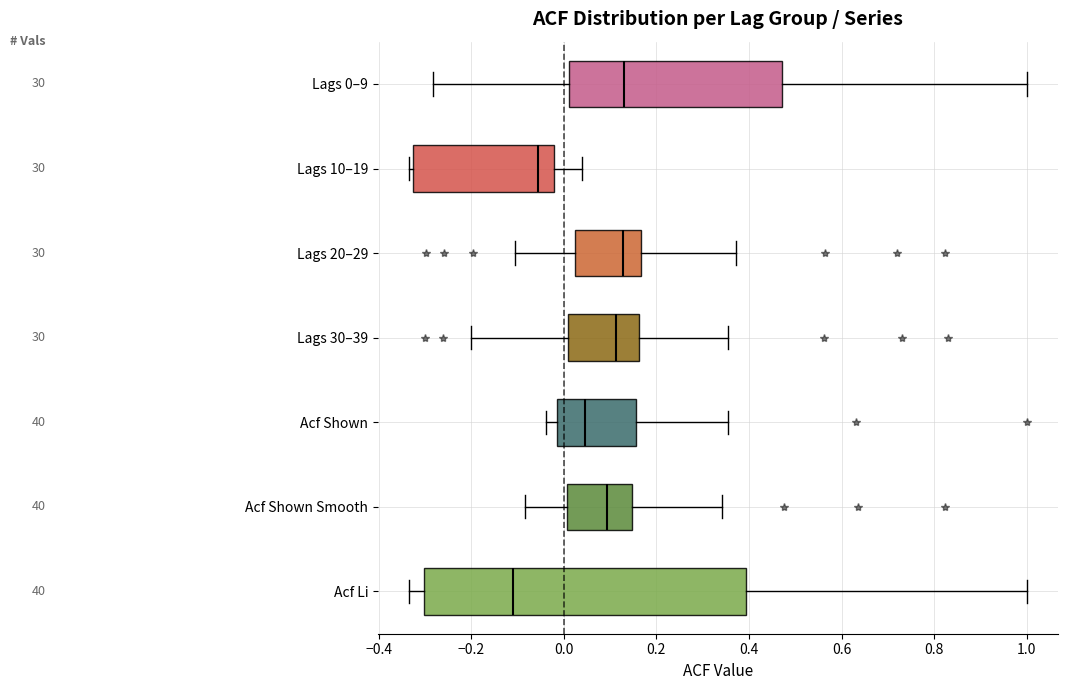

Reading bottom to top, read every box against the x-axis: the position of its median line, the range the box covers, and the ends of its whiskers. The values are not printed on the chart, so give them approximately, as read against the axis.

Acf Li: median -0.10, box -0.30 to 0.40, whiskers -0.34 to 1.00
Acf Shown Smooth: median 0.10, box 0.00 to 0.14, whiskers -0.08 to 0.34
Acf Shown: median 0.04, box -0.02 to 0.16, whiskers -0.04 to 0.36
Lags 30–39: median 0.12, box 0.00 to 0.16, whiskers -0.20 to 0.36
Lags 20–29: median 0.12, box 0.02 to 0.16, whiskers -0.10 to 0.38
Lags 10–19: median -0.06, box -0.32 to -0.02, whiskers -0.34 to 0.04
Lags 0–9: median 0.14, box 0.02 to 0.48, whiskers -0.28 to 1.00